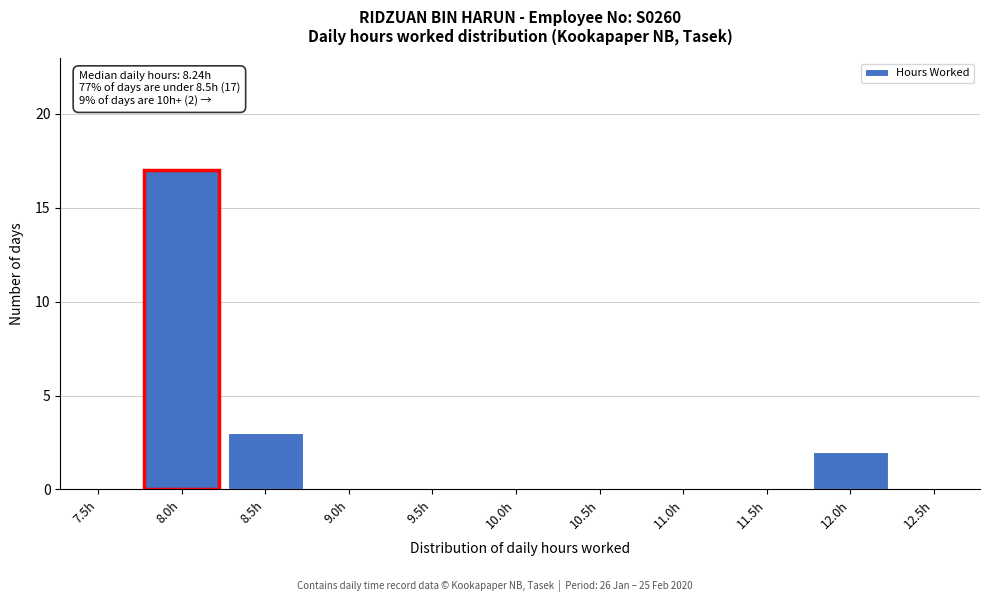

Reading left to right, what are all the values shown in this chart?

7.5h=0	8.0h=17	8.5h=3	9.0h=0	9.5h=0	10.0h=0	10.5h=0	11.0h=0	11.5h=0	12.0h=2	12.5h=0